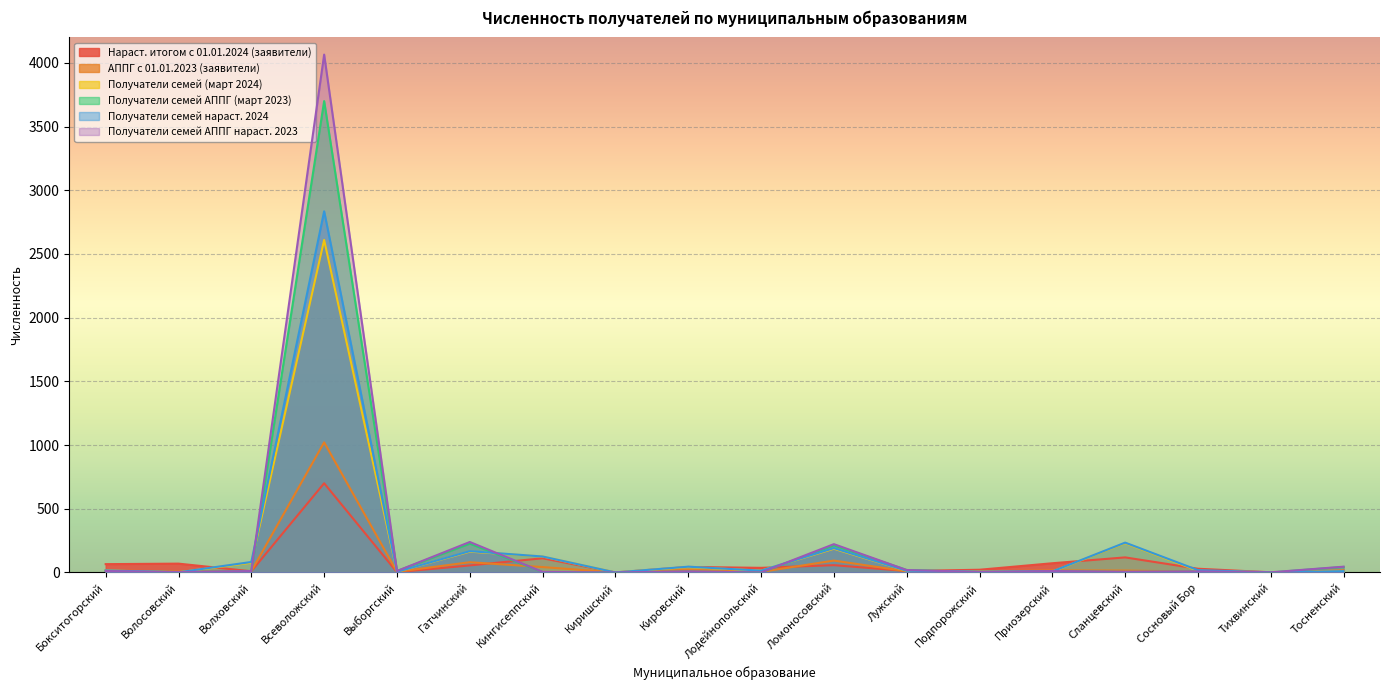

Which label corresponds to the largest value in the chart?

Всеволожский